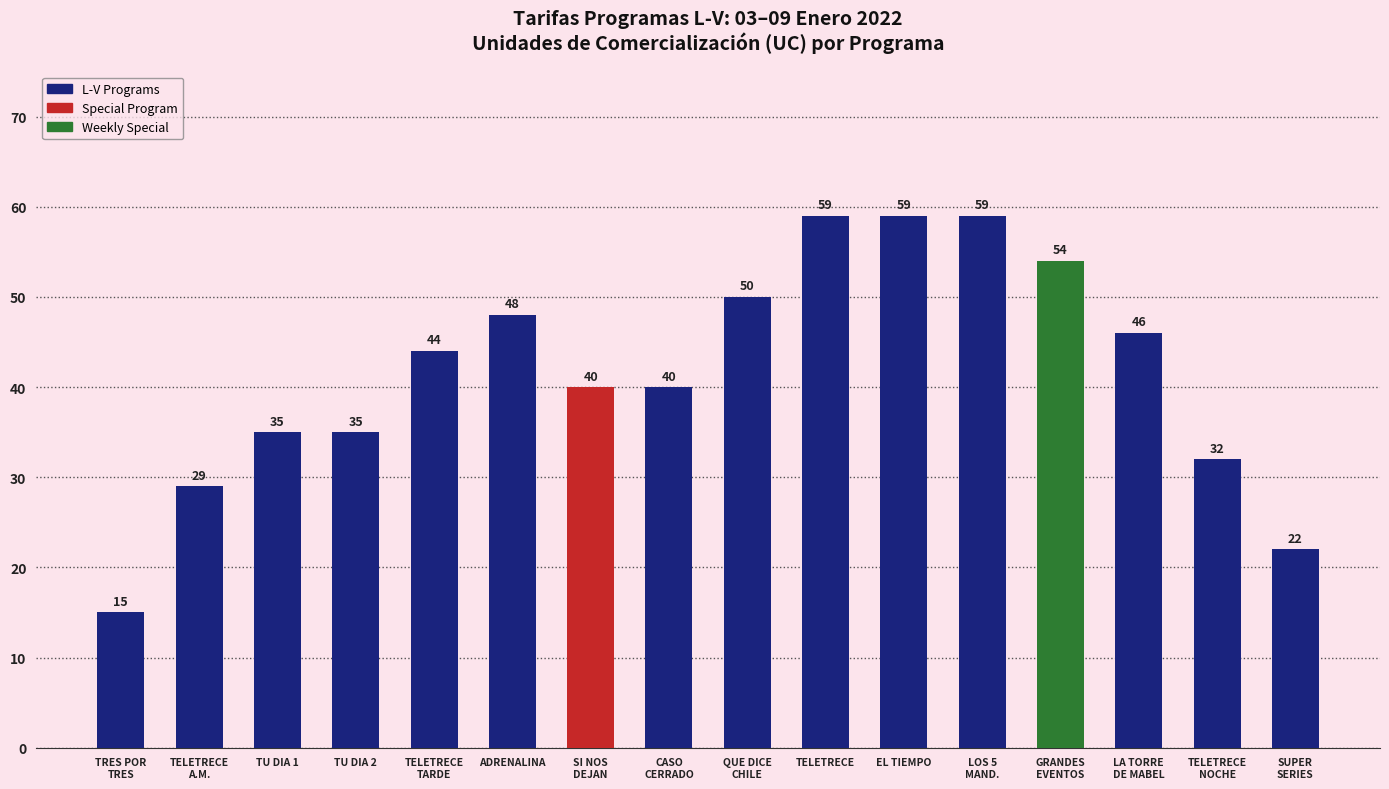

True or false: the data shows 8 at TU DIA 1.

False